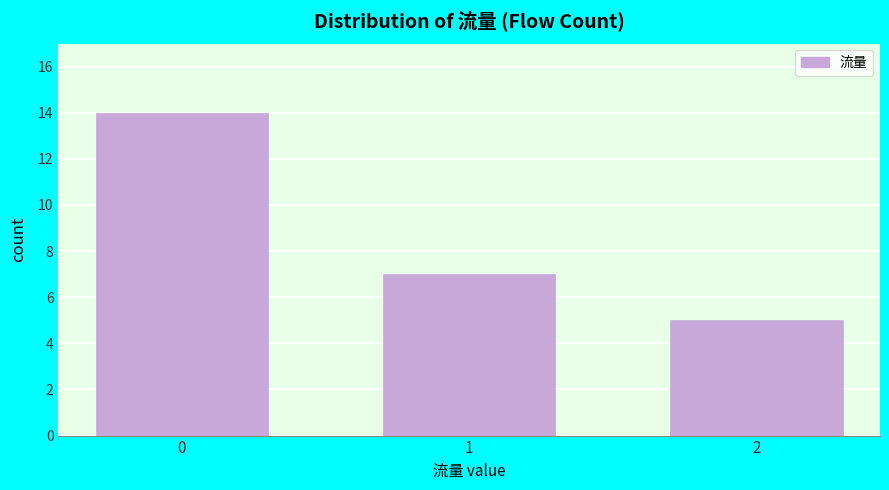

Reading left to right, extract all data points from this chart.

0=14	1=7	2=5